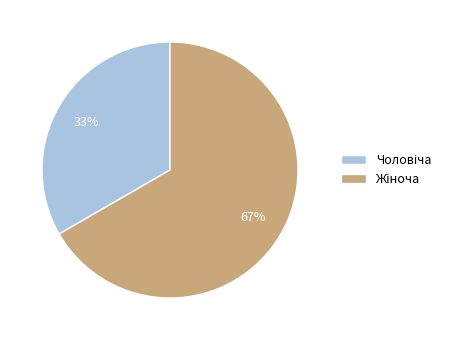

To the nearest percent, what is the average slice percentage?

50%